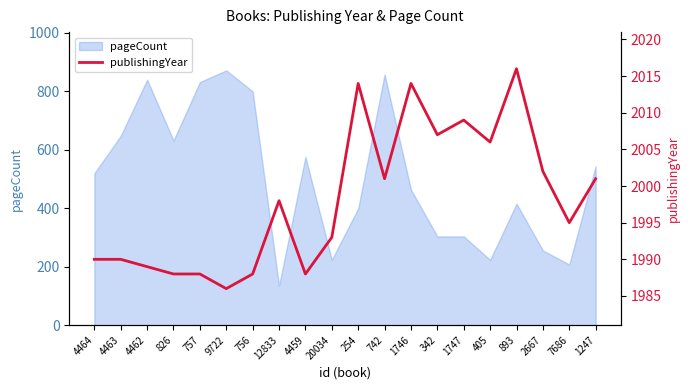

What is the average value?

1998